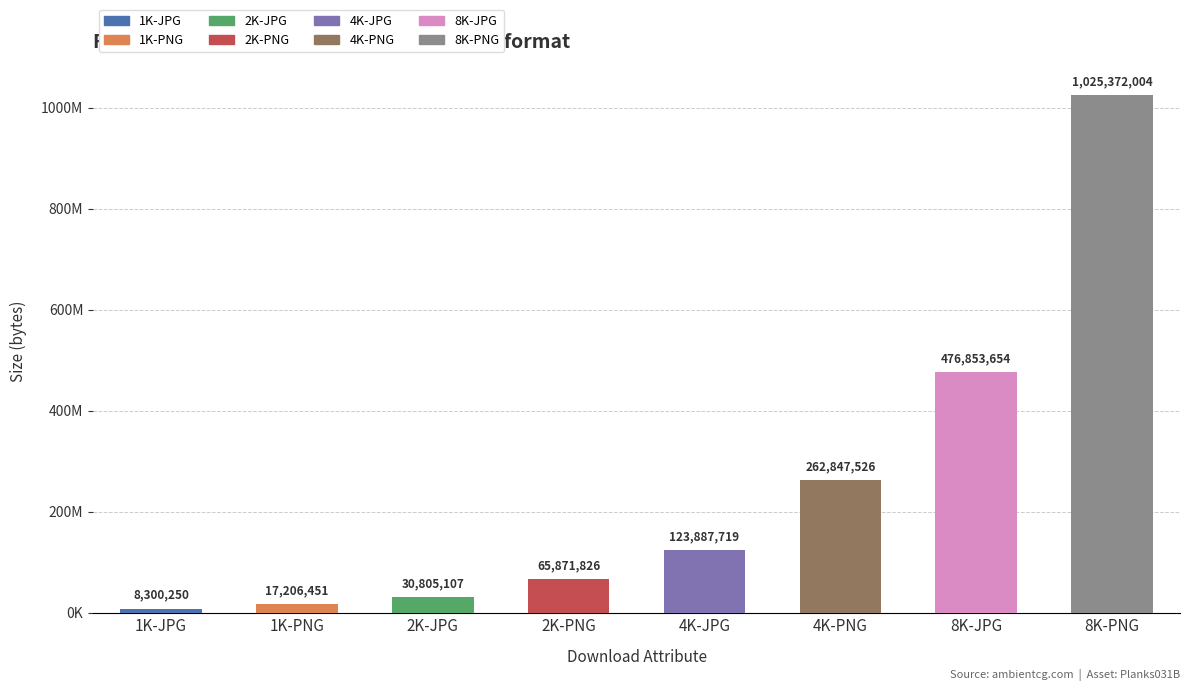

Are the bars horizontal?

No